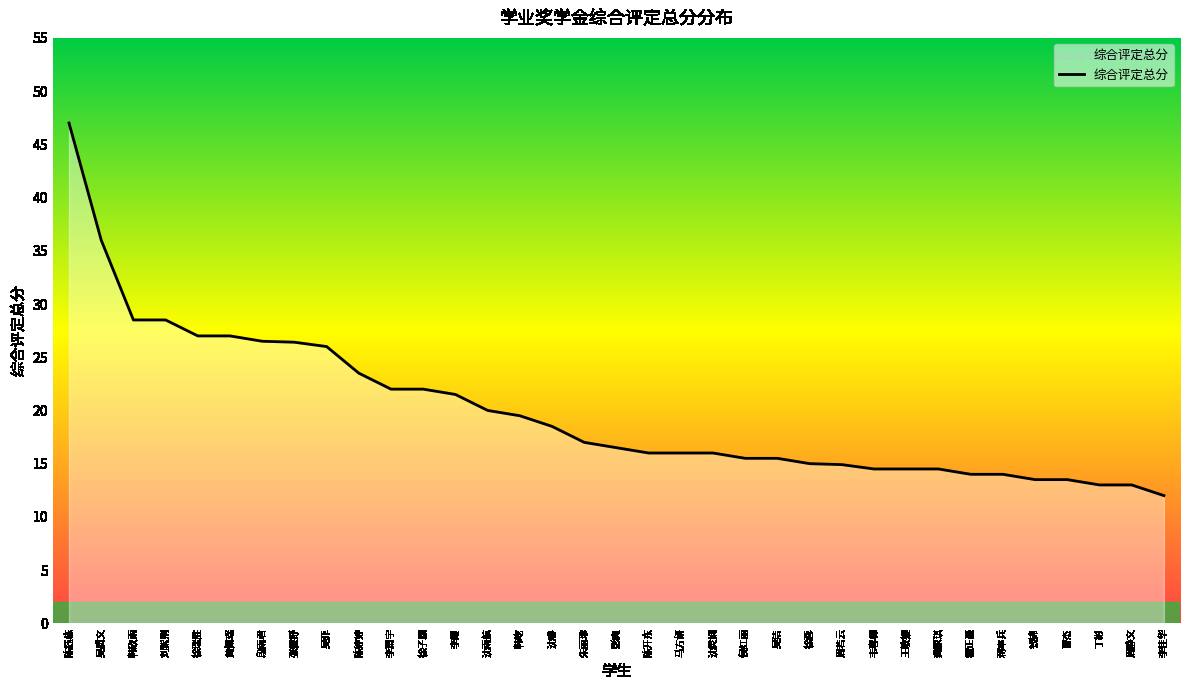

The chart shows a value of 27.0 at 徐瑞胜. True or false?

True